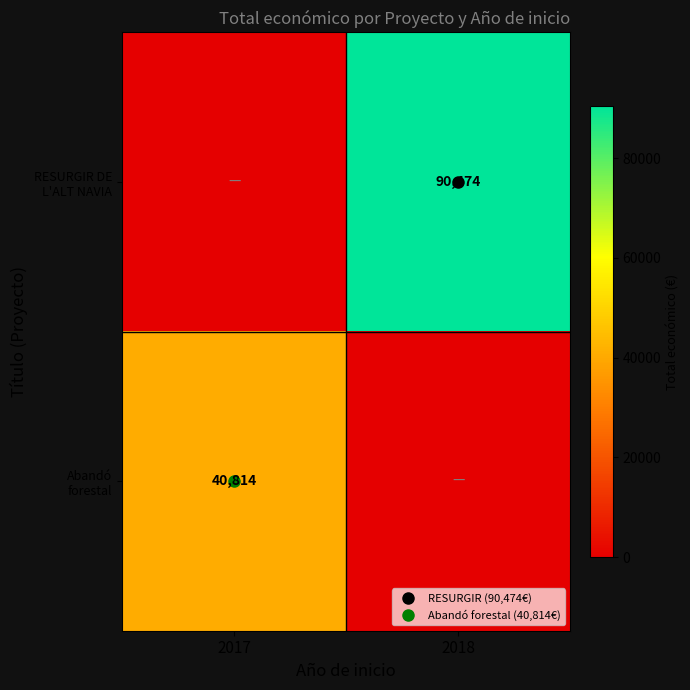

The value of Abandó forestal at 2018 is 27036. True or false?

False